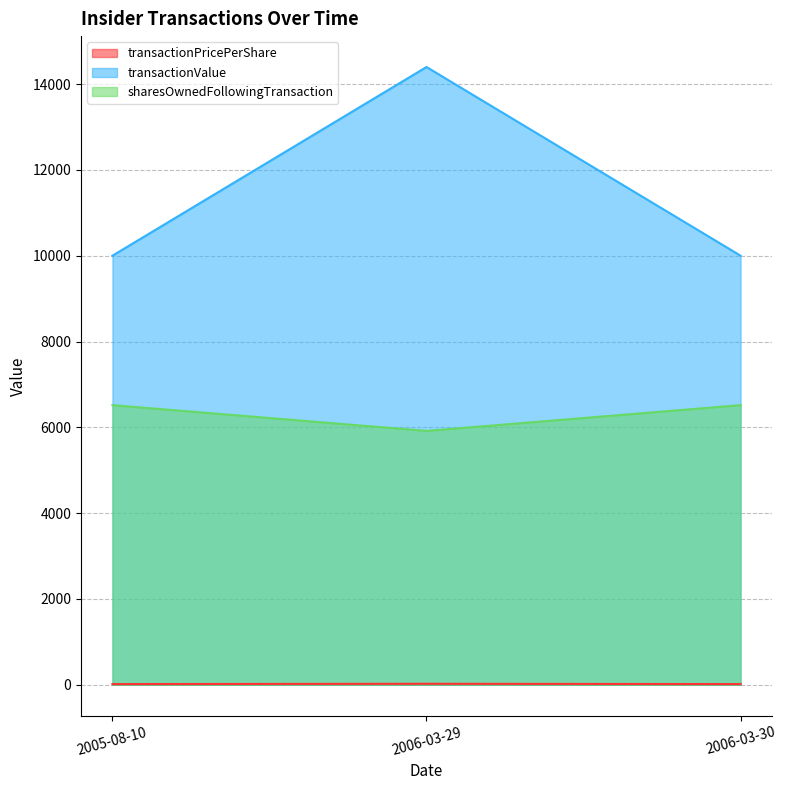

At which category is the sum across all series the highest?

2006-03-29